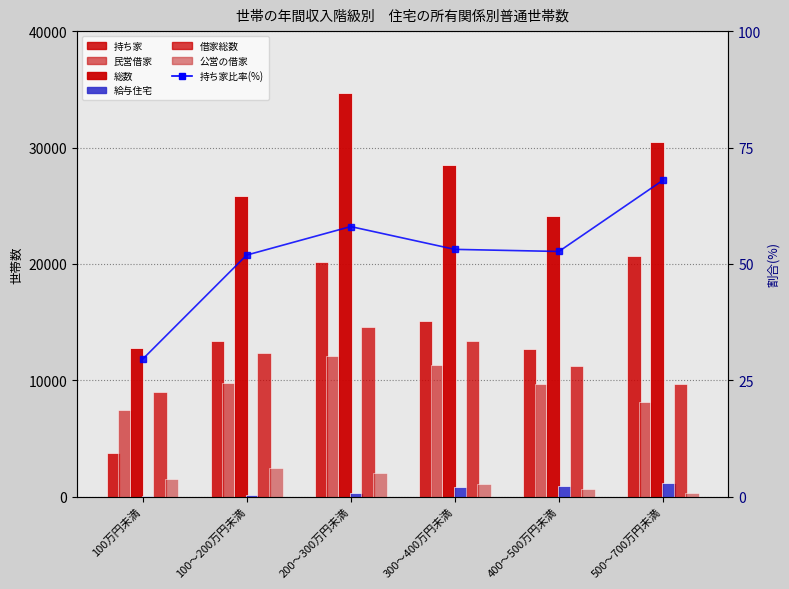

Which label corresponds to the smallest value in the chart?

100万円未満